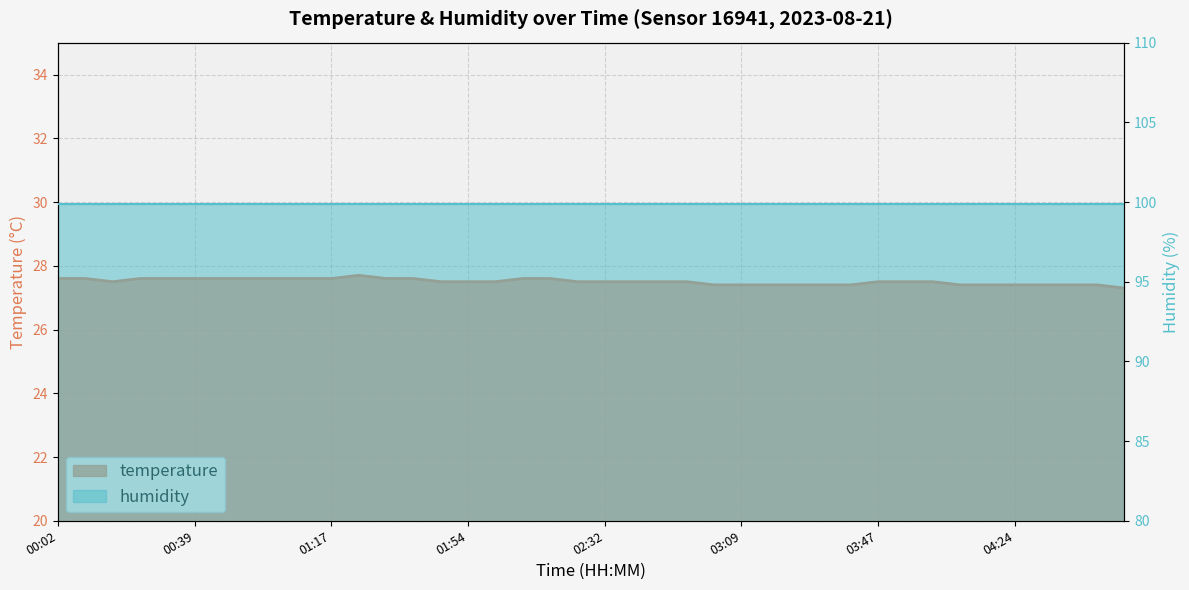

What is the maximum value shown in the chart?

27.7